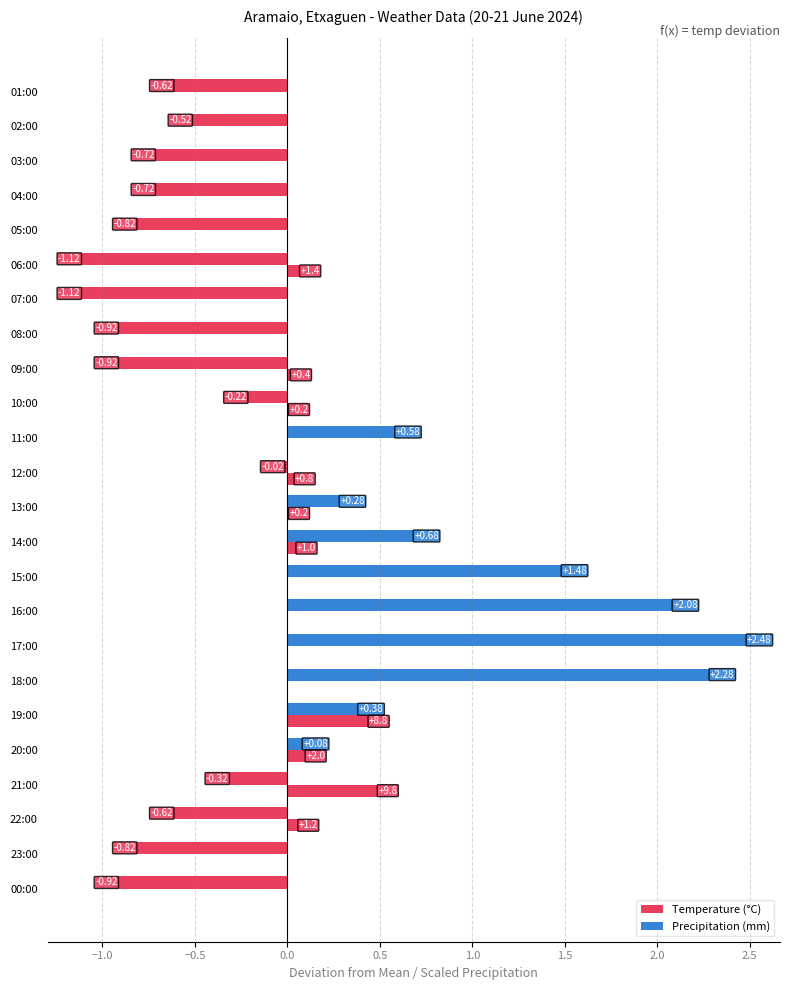

What is the difference between the maximum and minimum values in the Temperature (°C) series?

3.6